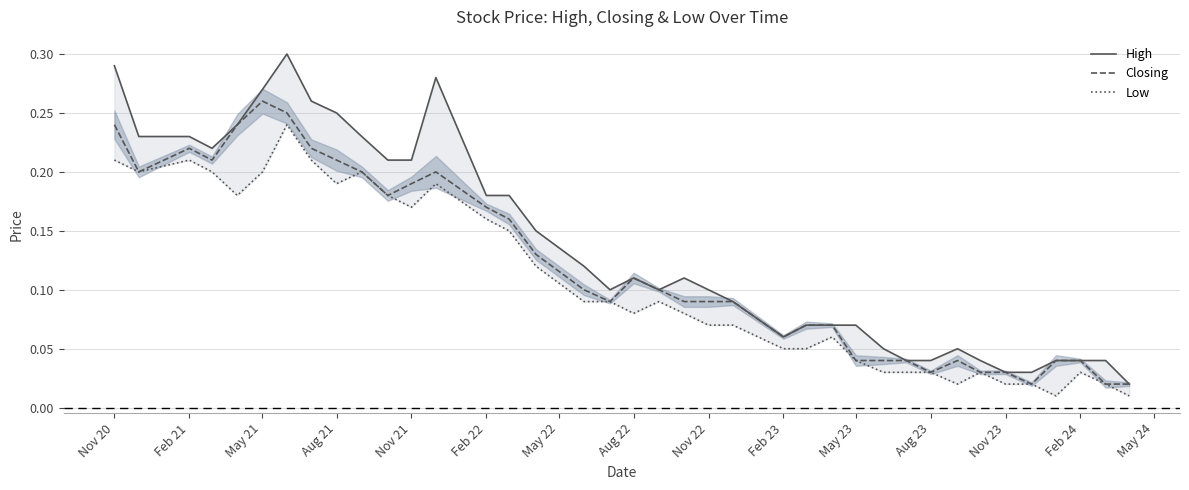

Is it true that Closing equals 0.1 at Nov 21?

False